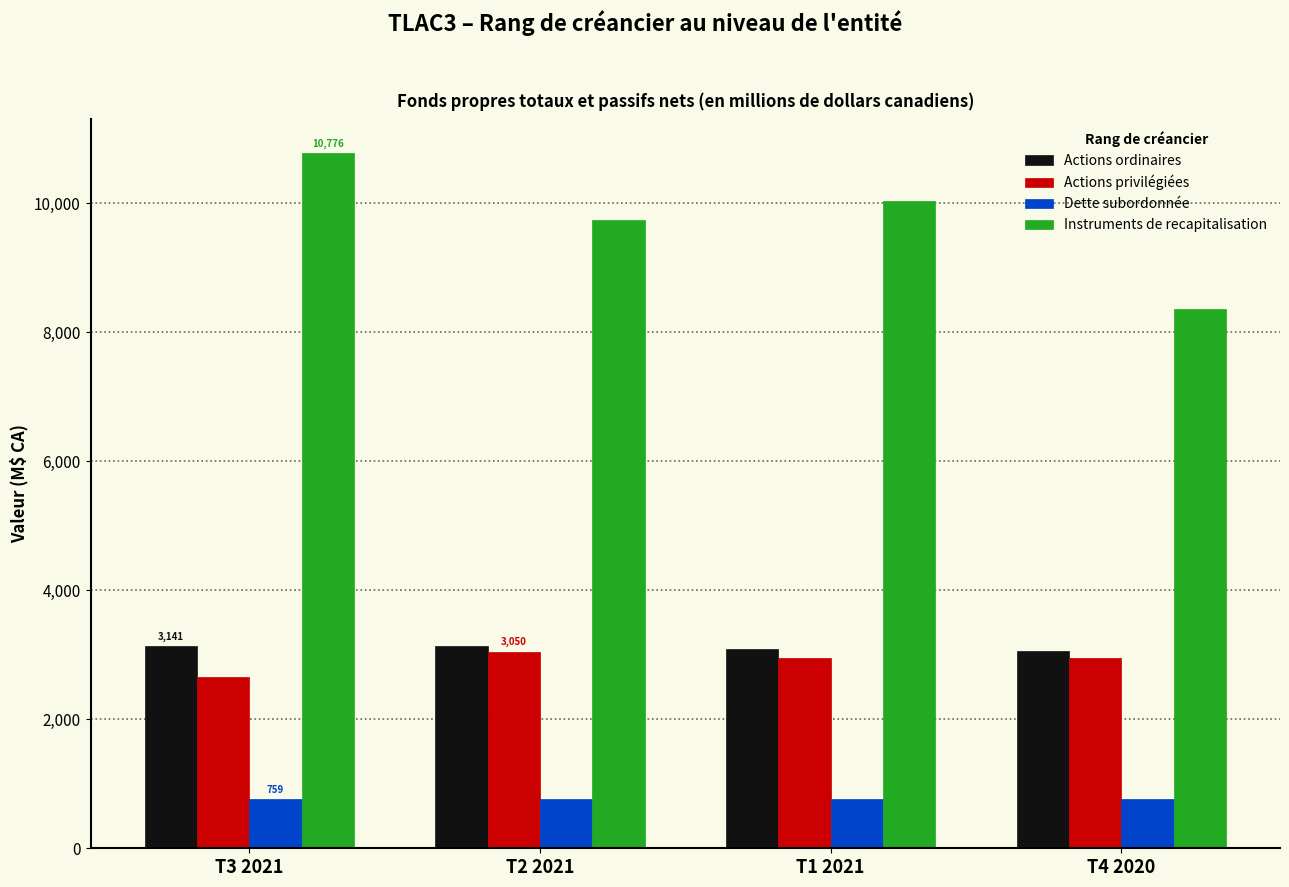

At which label does Instruments de recapitalisation reach its peak?

T3 2021